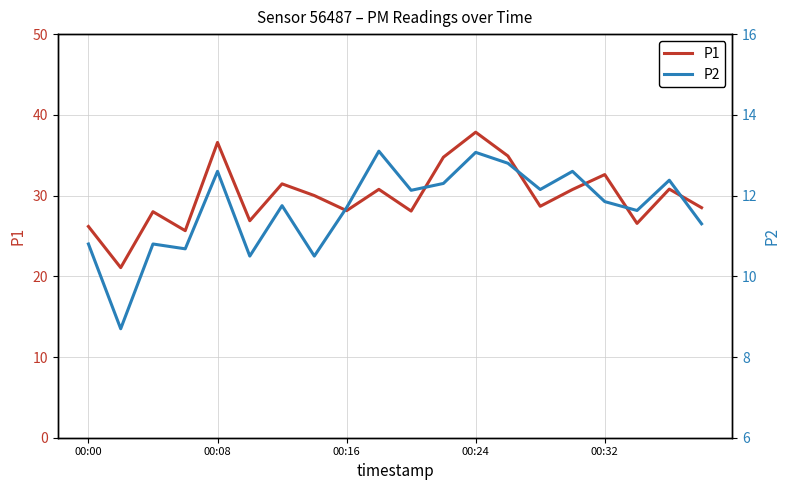

Rank the series by their average value, from highest to lowest.

P1, P2